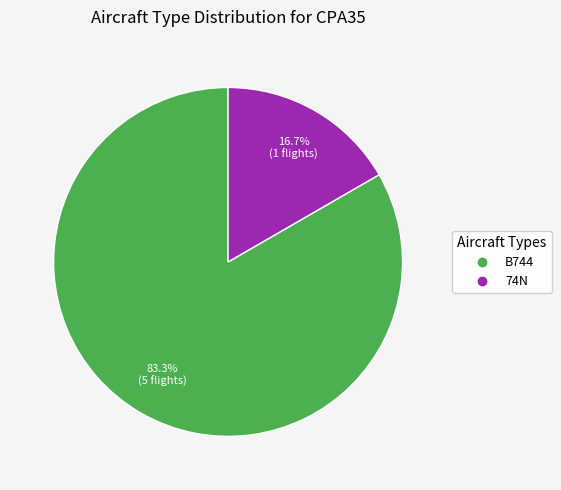

To the nearest percent, what portion does B744 represent?

83%